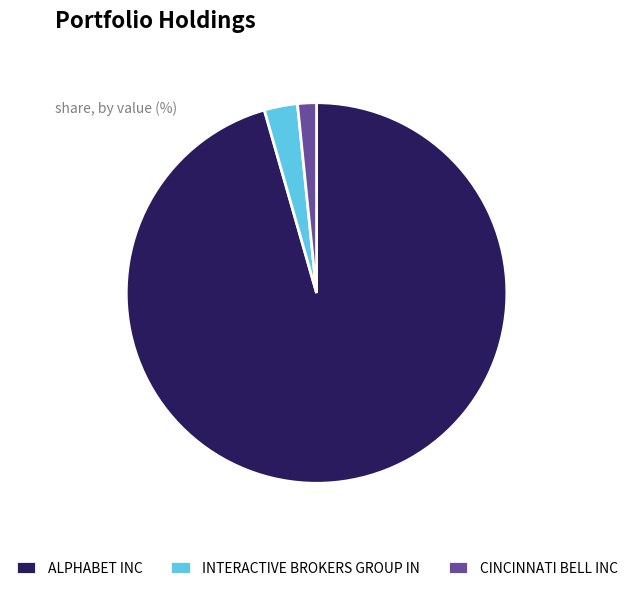

Count the number of slices in the pie.

3